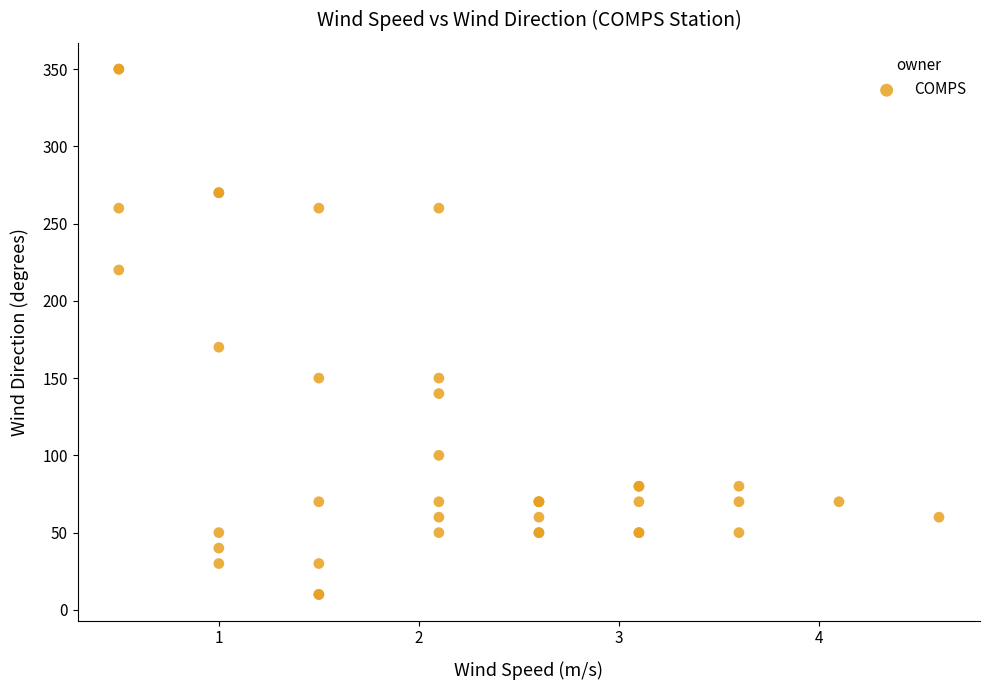

What Y value in the scatter plot is closest to 180?

170